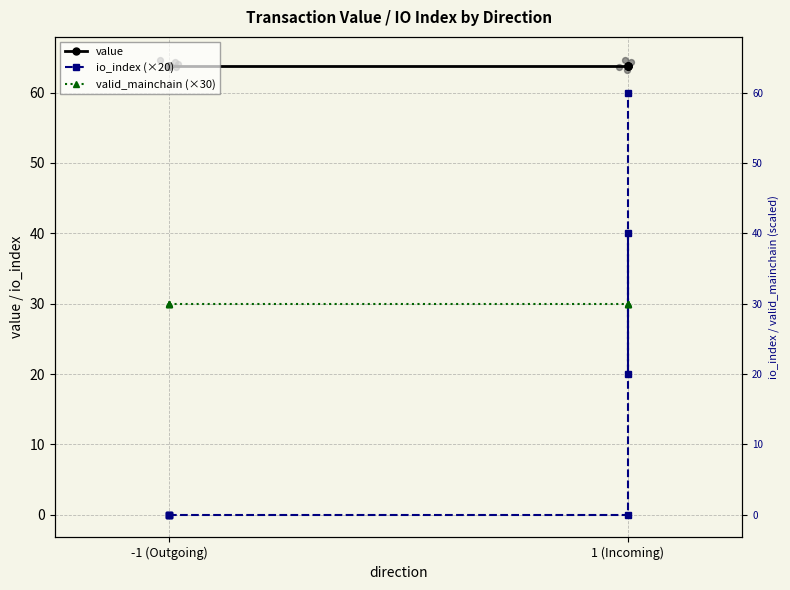

Which series has the largest total across all categories?

value